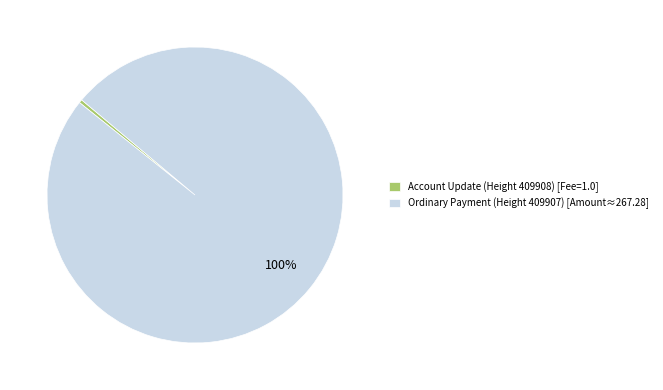

To the nearest percent, what is the average slice percentage?

50%